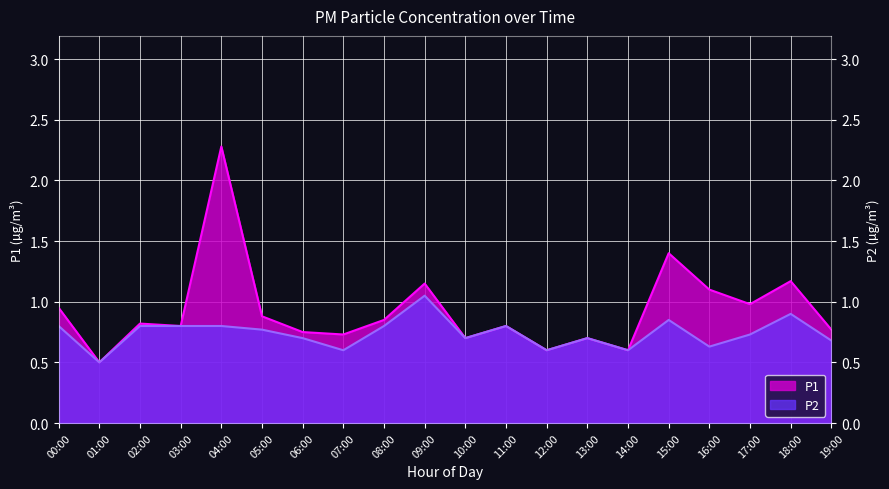

At 02:00, list the series in order from largest to smallest.

P1, P2